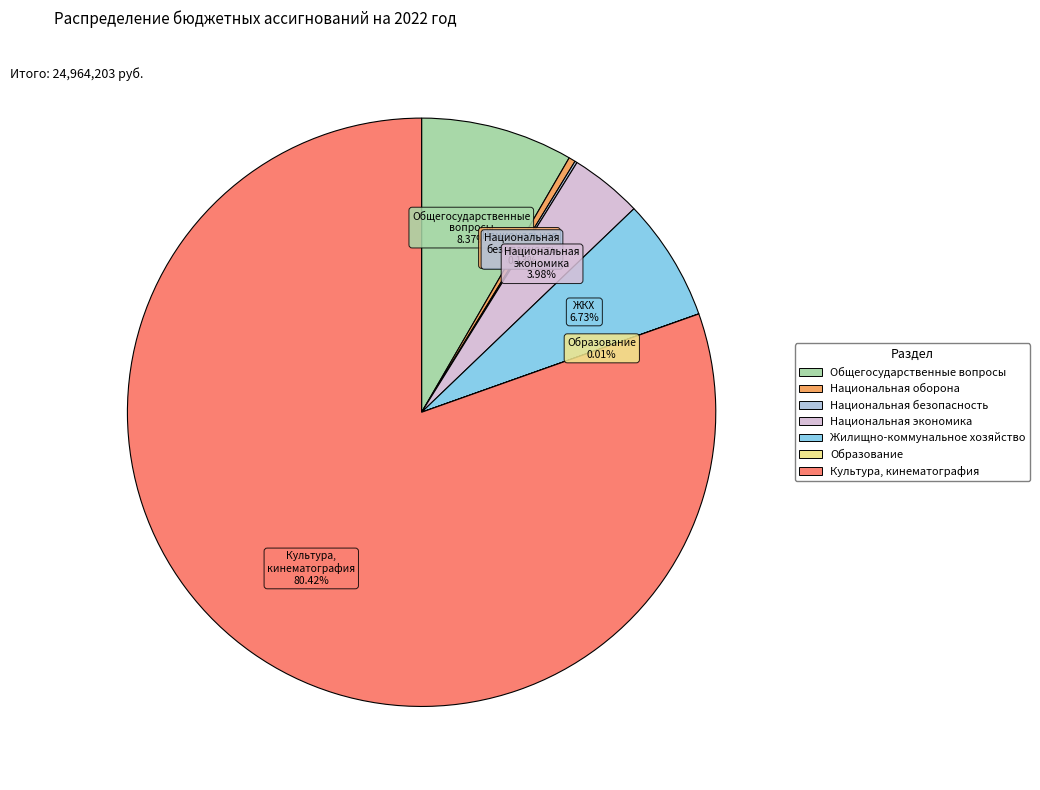

Is there any slice that represents more than half of the pie?

Yes